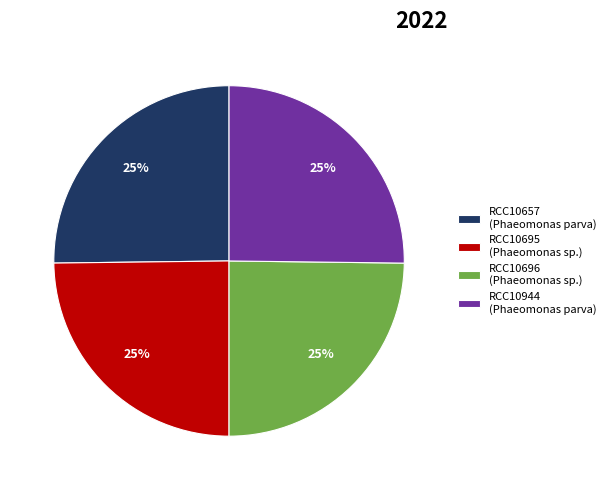

The RCC10696 slice represents 16% of the pie. True or false?

False